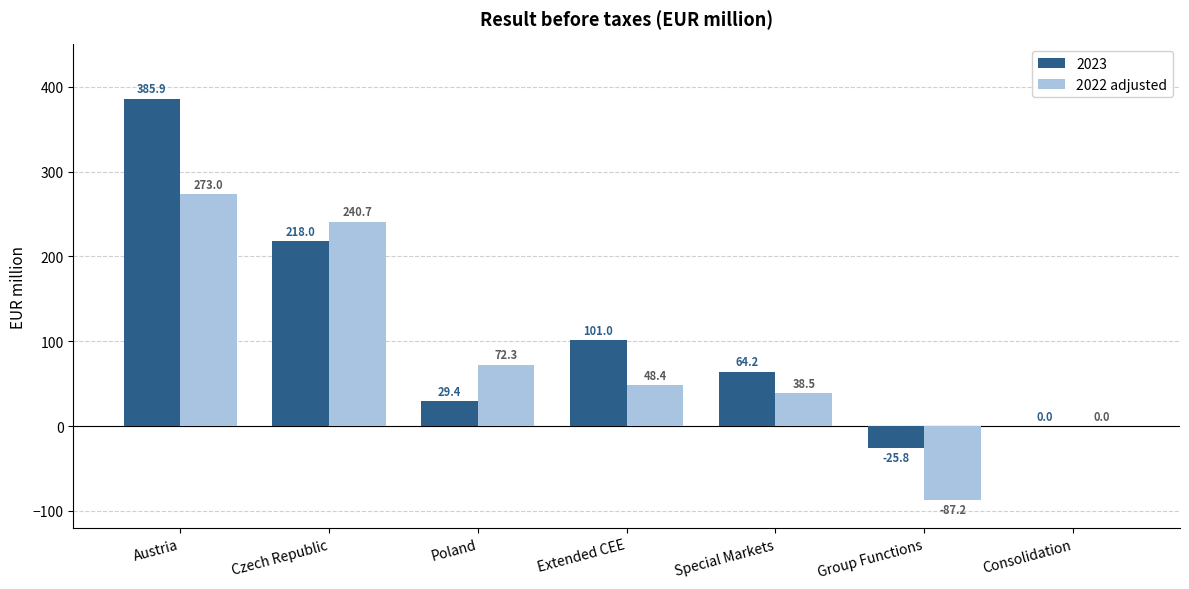

True or false: 2022 adjusted has a value of 240.7 at Czech Republic.

True